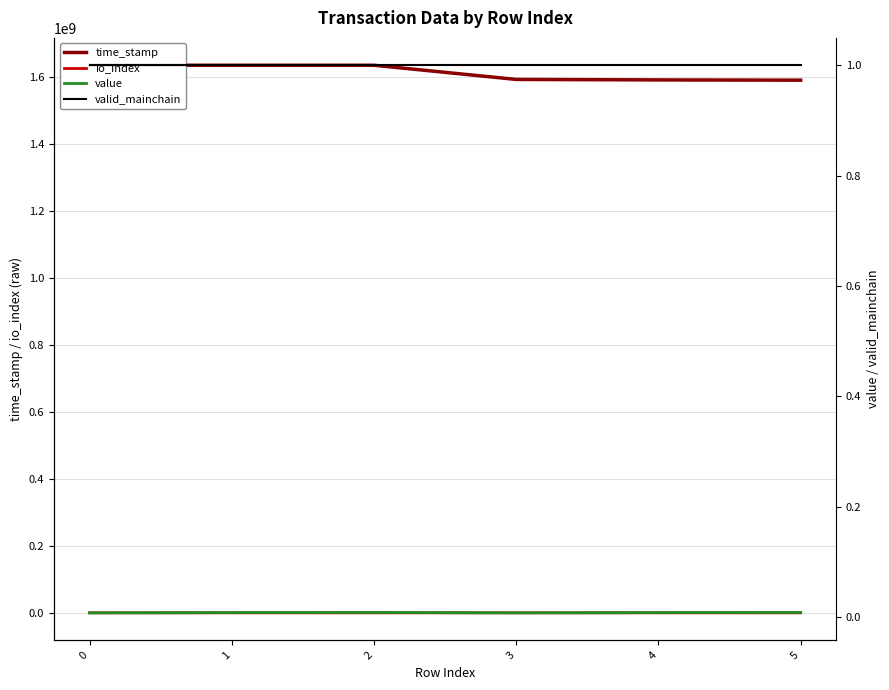

Is this an area chart (filled region under the line)?

No